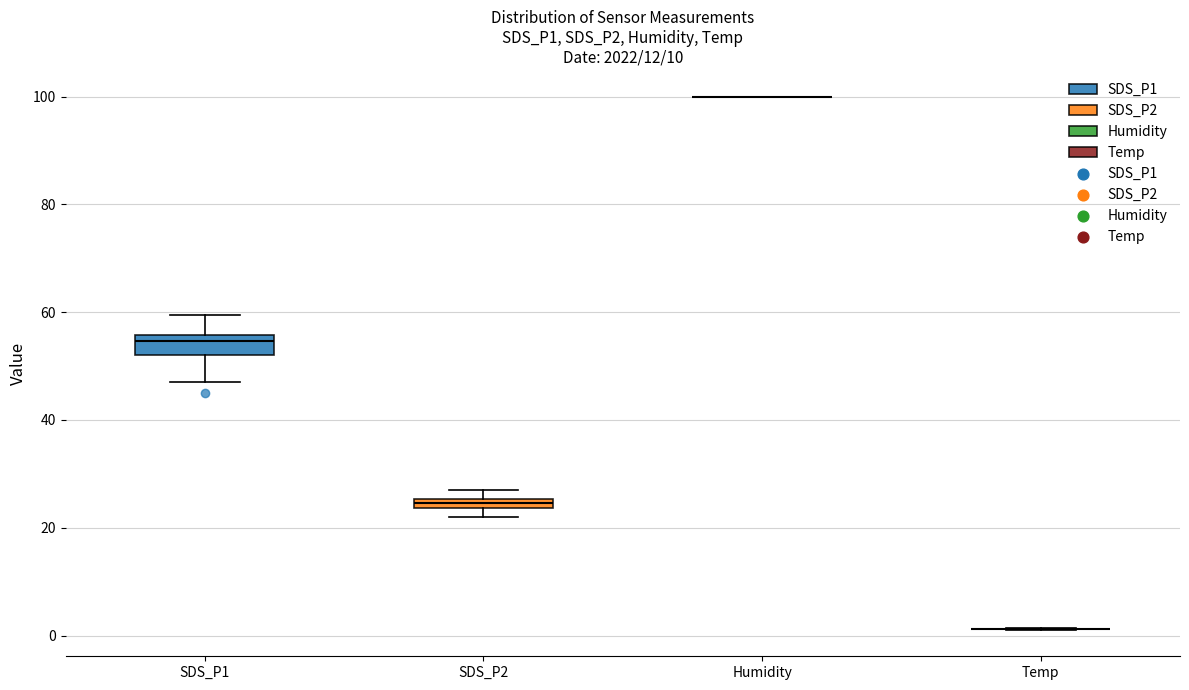

Where is the upper edge of the box for SDS_P2 on the y-axis? The values are not printed on the chart, so give them approximately, as read against the axis.

26